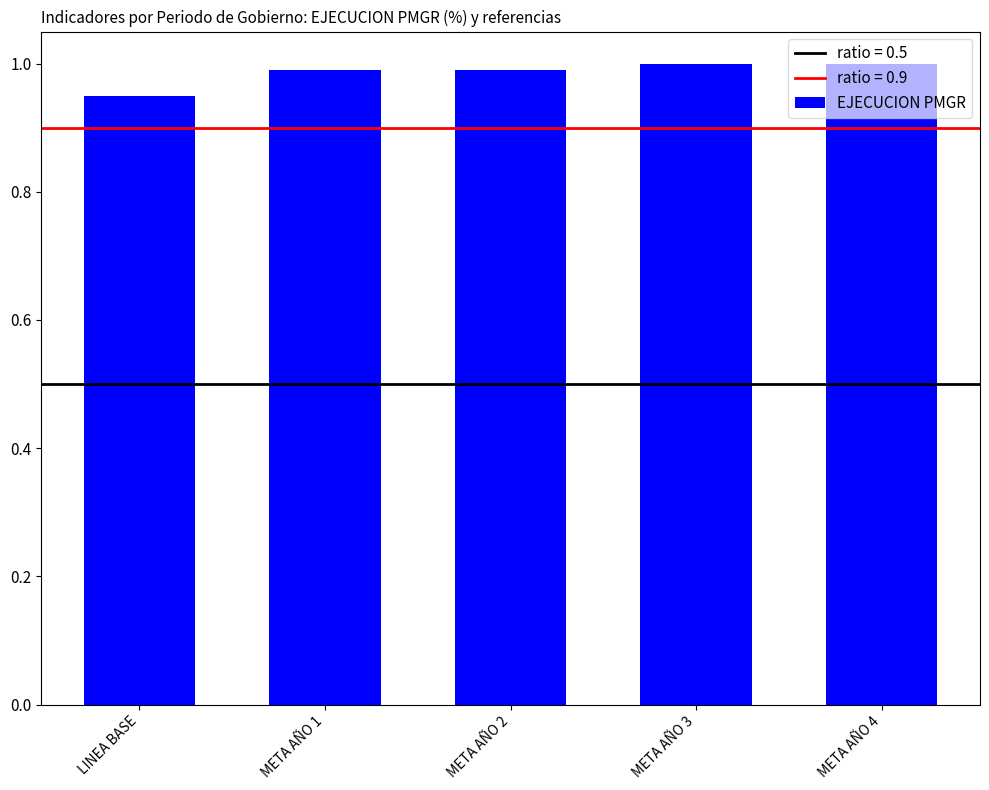

Which label corresponds to the smallest value in the chart?

LINEA BASE